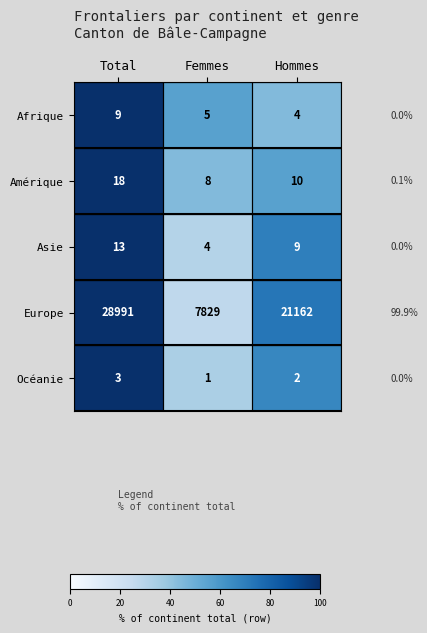

True or false: Océanie has a value of 2 at Total.

False